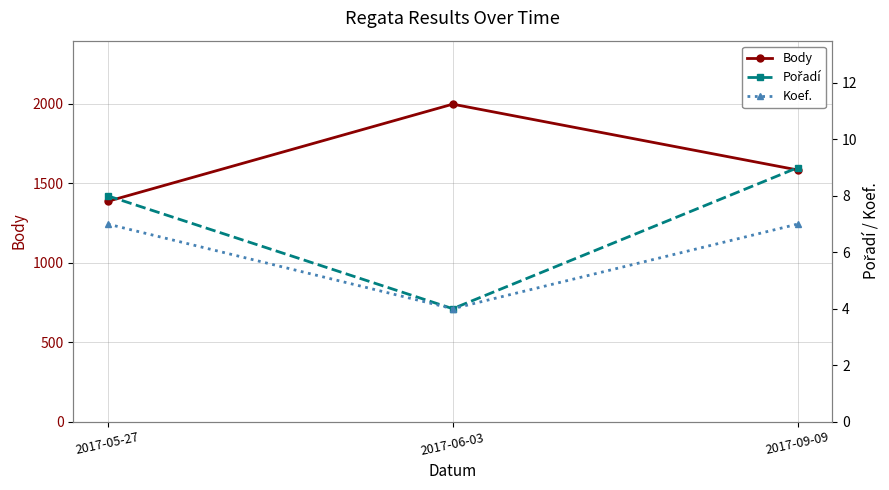

What is the approximate value of Body at 2017-05-27?

1385